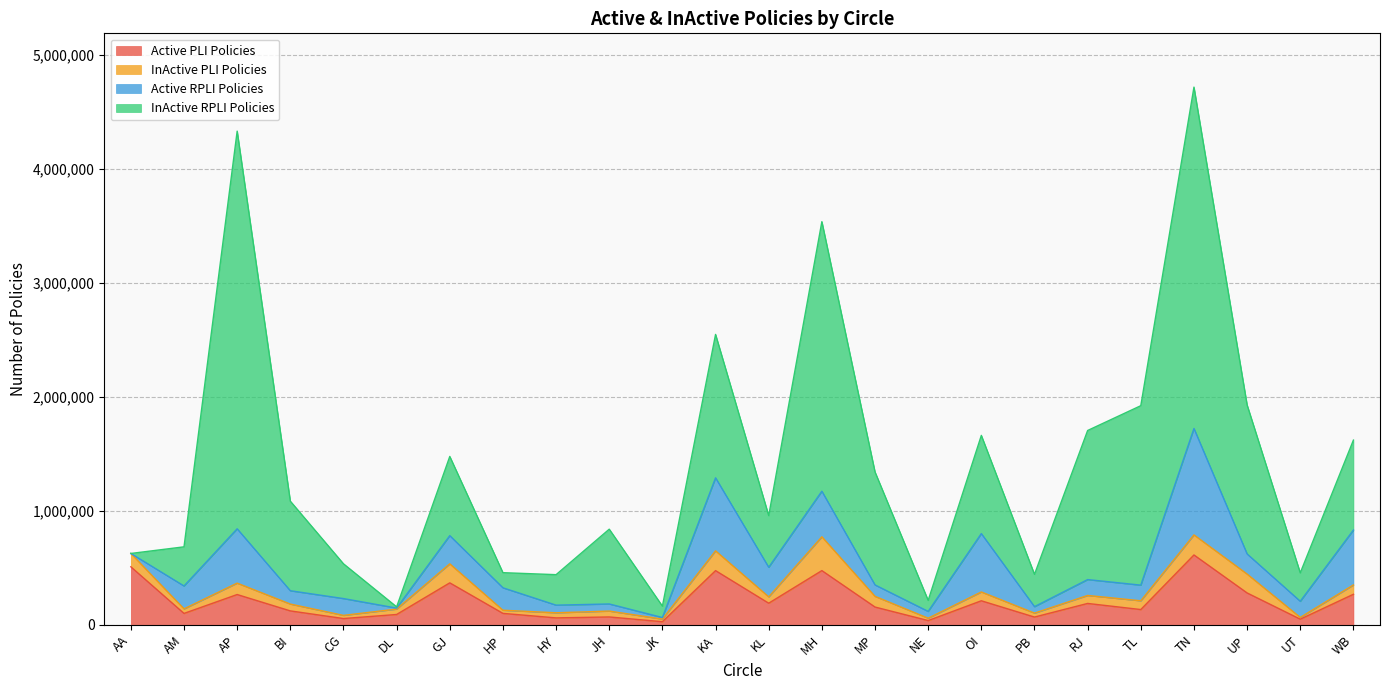

Does the chart have visible grid lines?

Yes